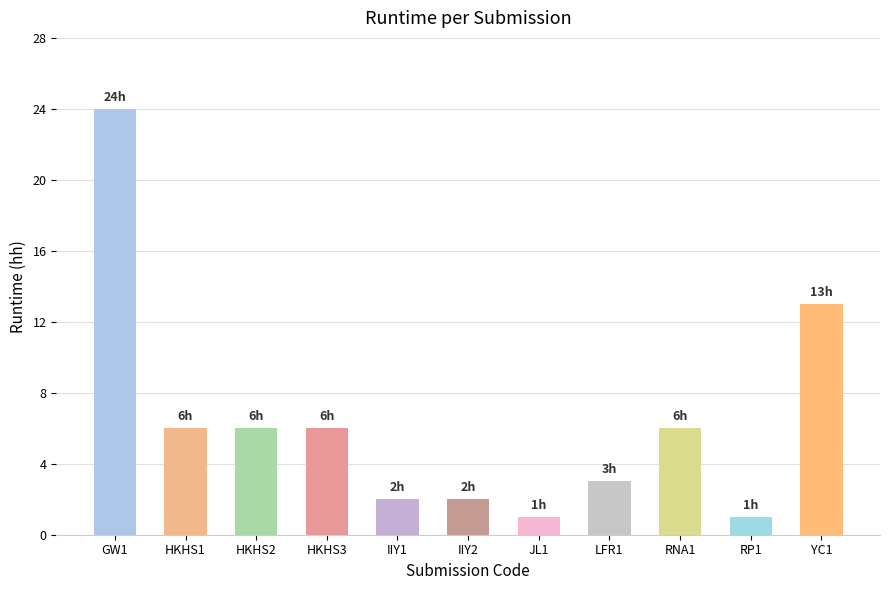

How many distinct data groups are displayed?

1